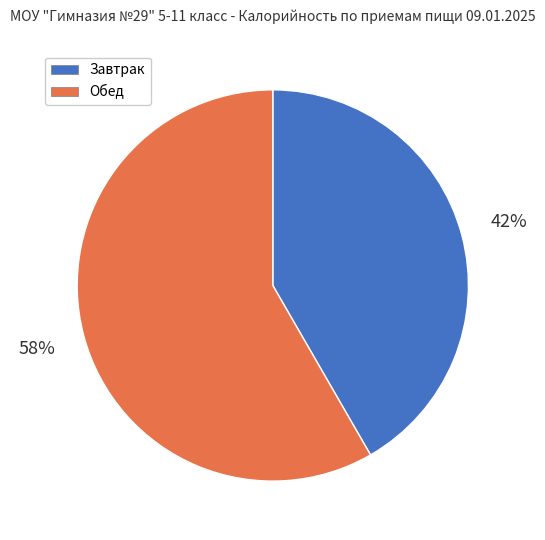

Is the sum of Завтрак and Обед greater than half?

Yes